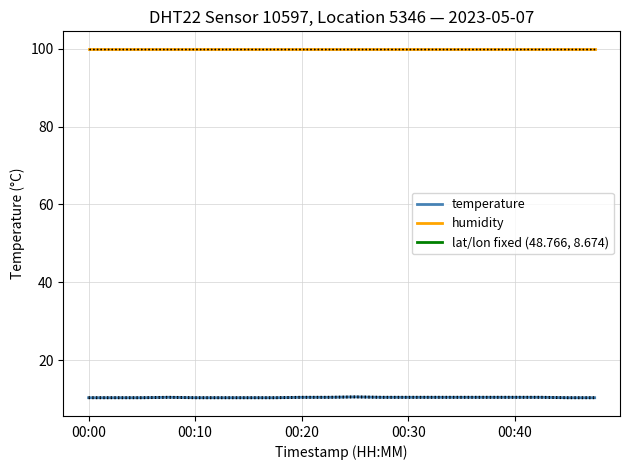

Is it true that temperature equals 10.6 at 10?

True